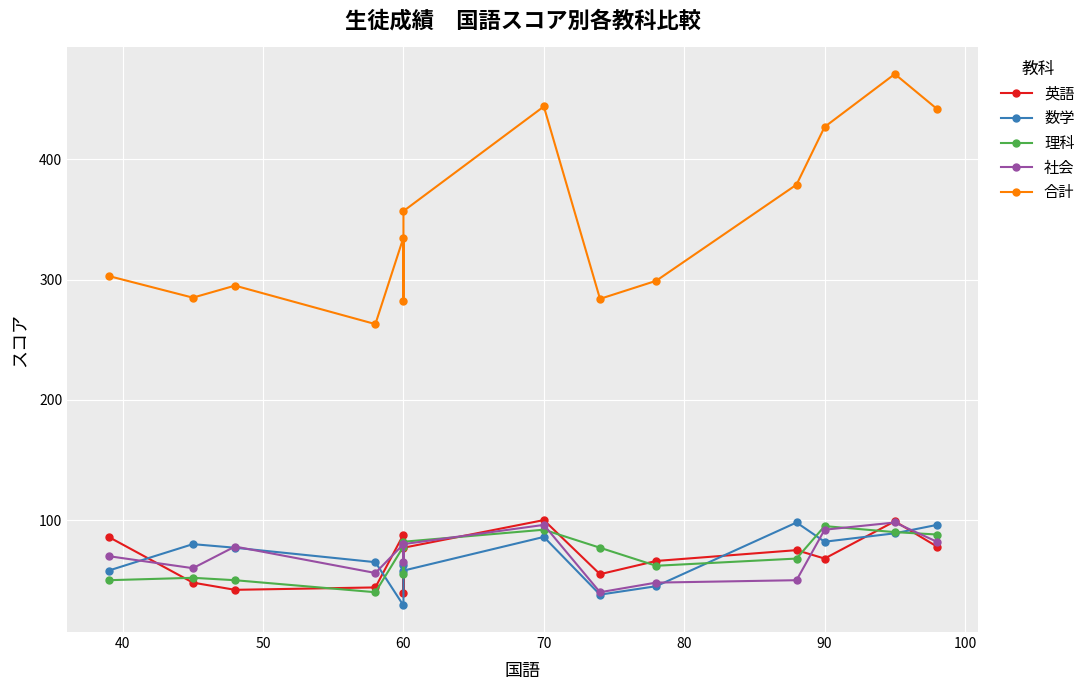

How many times do 理科 and 社会 cross each other?

5